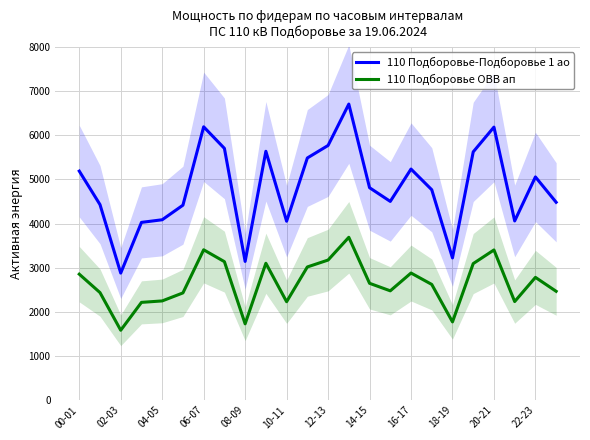

What position from the right is 17?

7